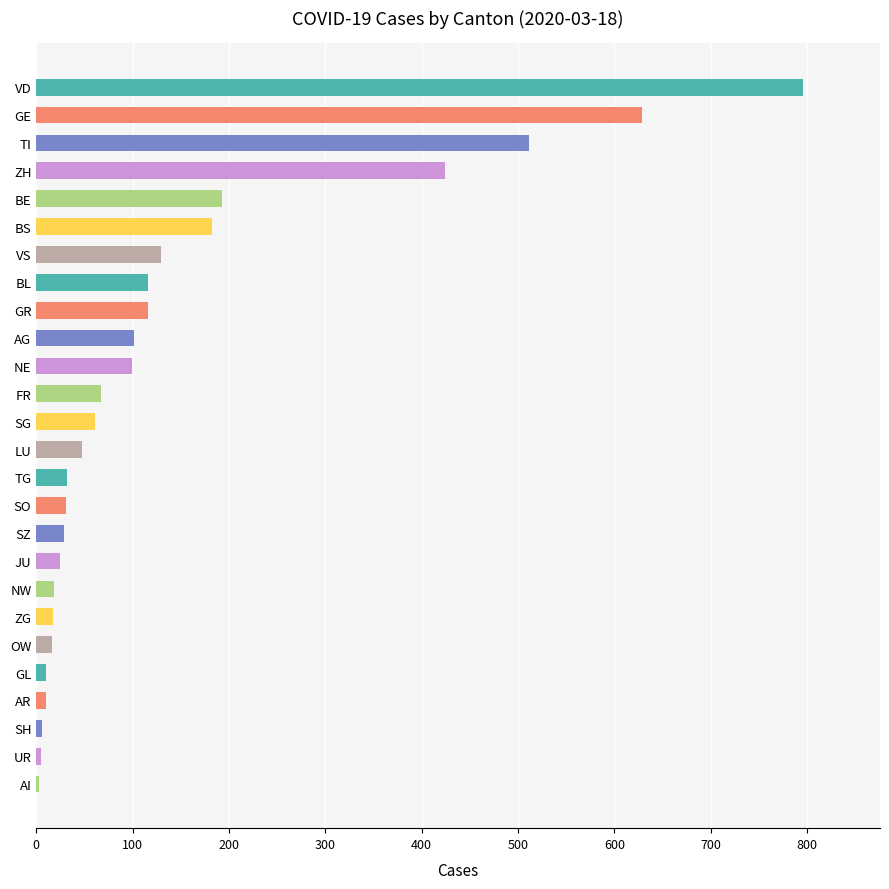

What is the label of the 10th bar from the bottom?

SZ